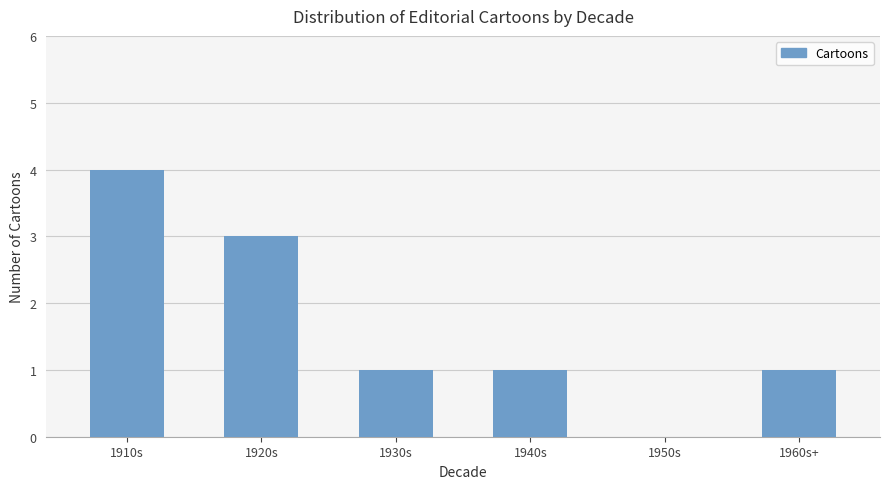

Which has a higher value, 1920s or 1940s?

1920s